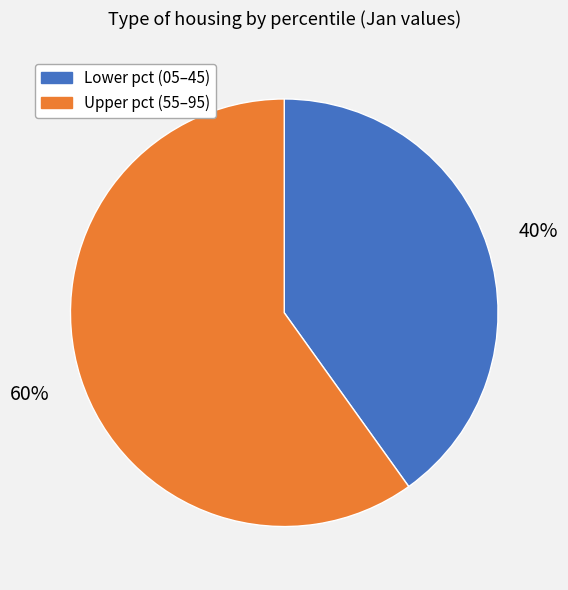

Is the sum of Upper pct (55–95) and Lower pct (05–45) greater than half?

Yes